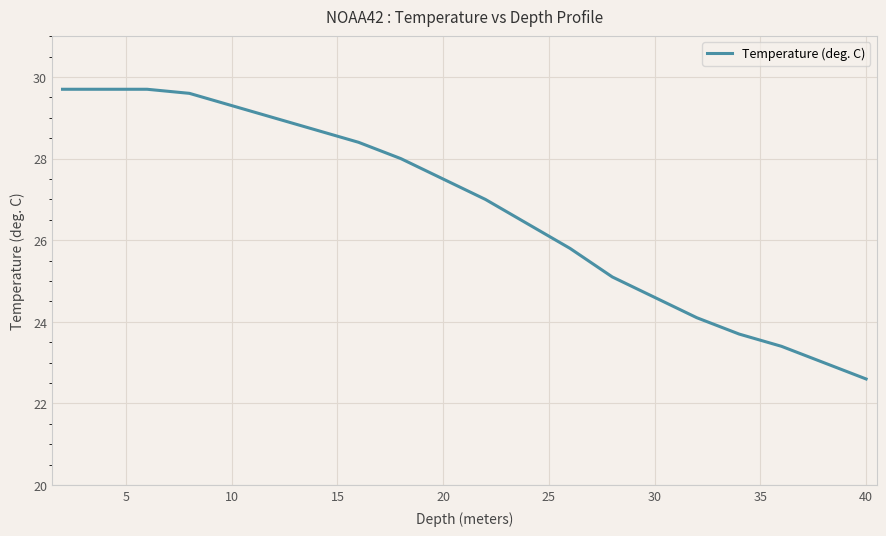

Reading left to right, transcribe all the data shown in this chart.

29.7	29.7	29.7	29.6	29.3	29.0	28.7	28.4	28.0	27.5	27.0	26.4	25.8	25.1	24.6	24.1	23.7	23.4	23.0	22.6